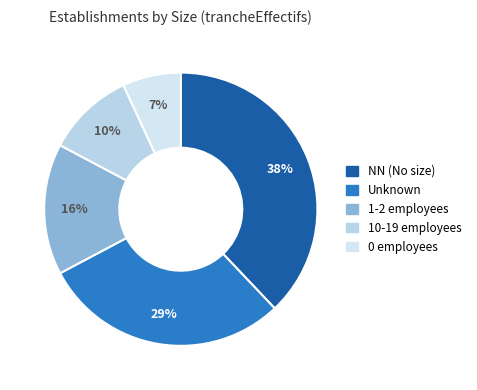

Count the number of slices in the pie.

5